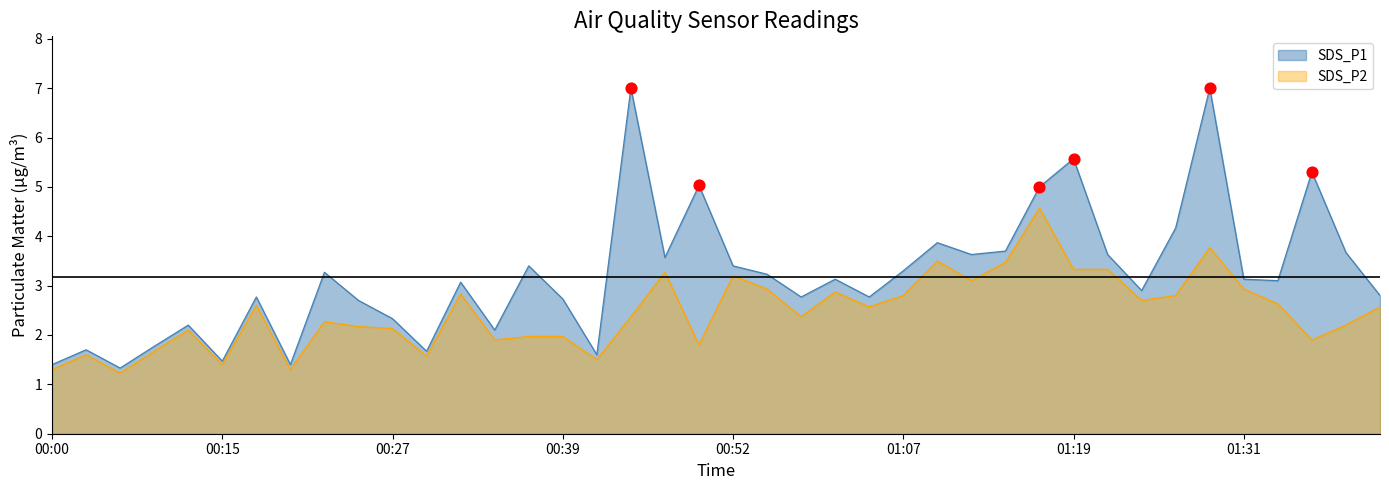

At how many categories does at least one series exceed 4?

7